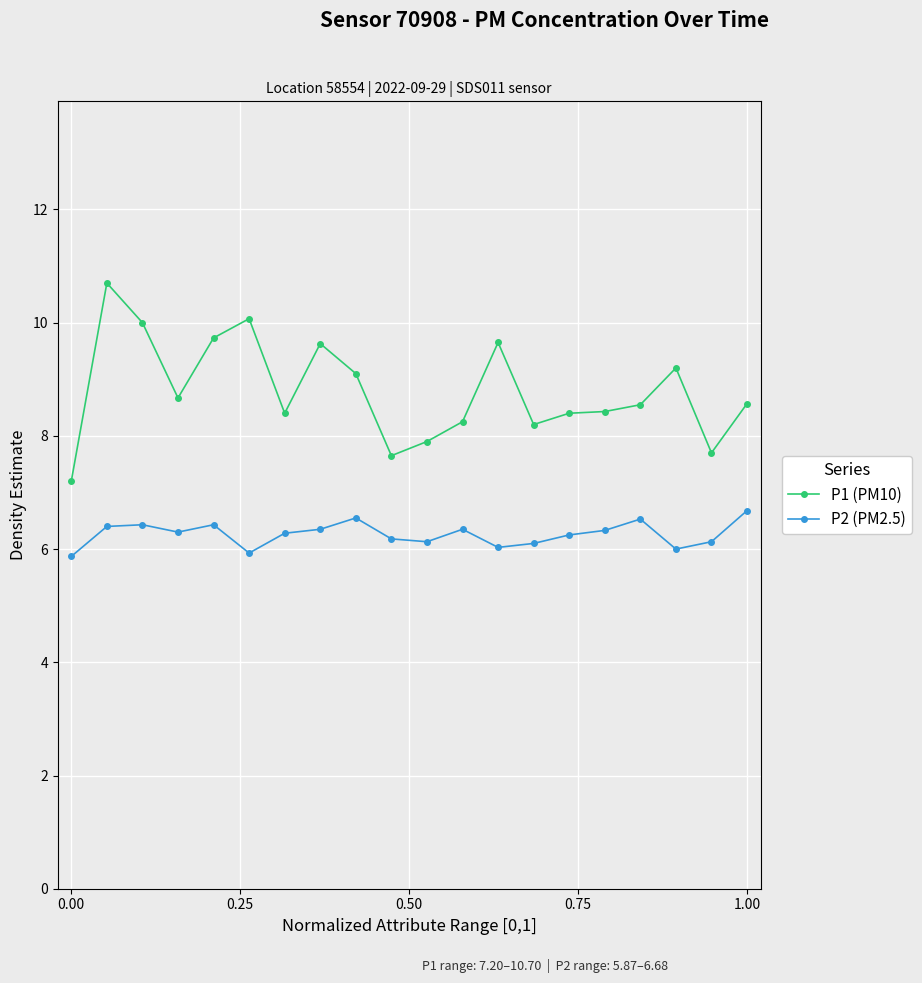

True or false: P2 (PM2.5) has more than 0 interior local peaks.

True